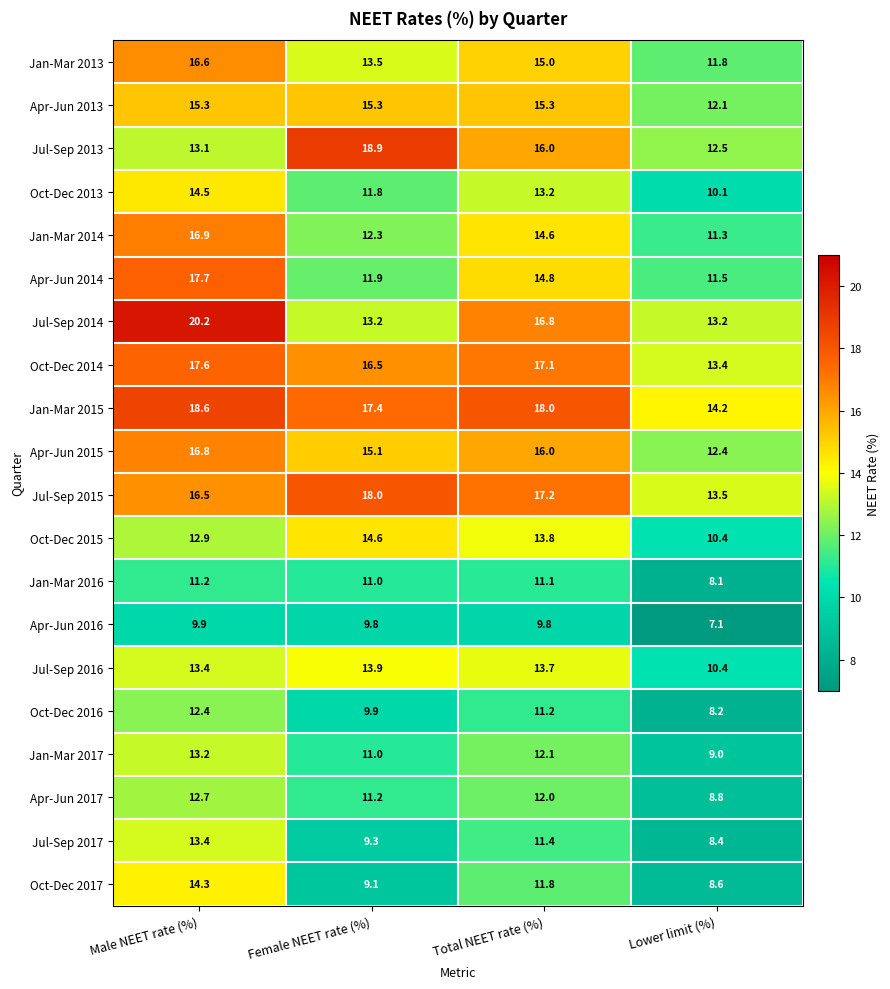

Count the number of categories in the chart.

4